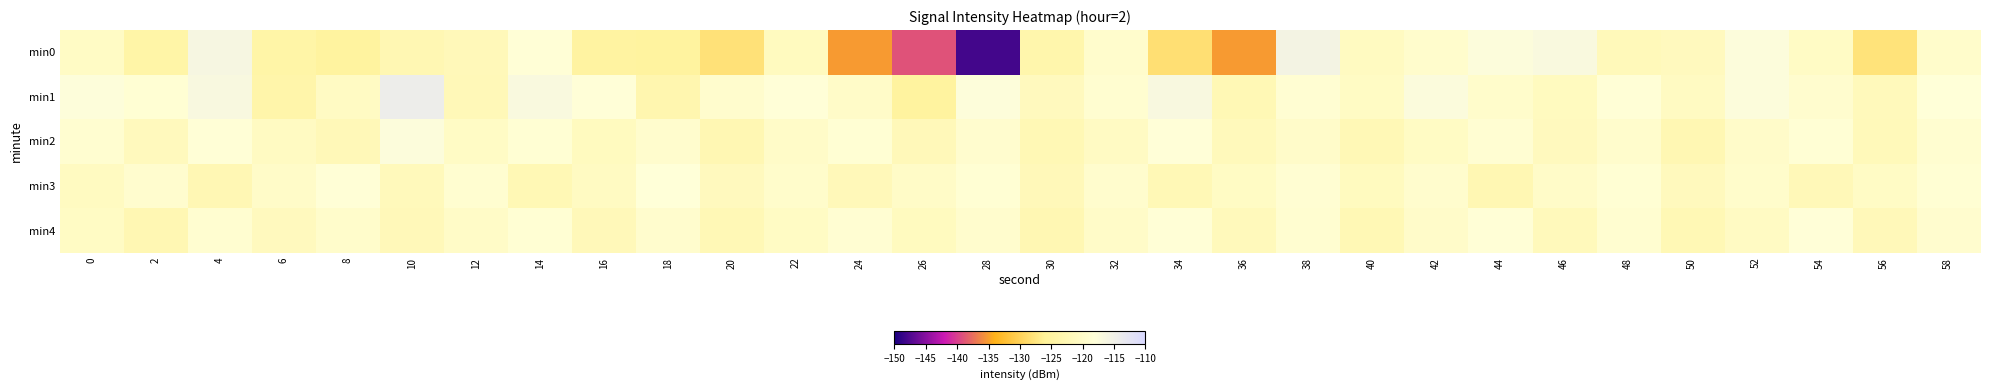

Reading right to left, list all the values displayed in this chart.

min0: 58=-119.8	56=-127.8	54=-120.4	52=-117.4	50=-121.3	48=-121.8	46=-116.8	44=-117.6	42=-119.6	40=-121.0	38=-115.6	36=-135.3	34=-128.3	32=-119.7	30=-123.6	28=-148.0	26=-139.1	24=-135.2	22=-121.2	20=-128.0	18=-125.3	16=-124.9	14=-118.4	12=-121.9	10=-122.7	8=-125.3	6=-124.1	4=-116.3	2=-124.1	0=-120.4
min1: 58=-118.1	56=-121.7	54=-119.3	52=-117.6	50=-120.9	48=-118.4	46=-121.1	44=-119.8	42=-117.3	40=-120.6	38=-118.9	36=-122.5	34=-116.7	32=-119.2	30=-121.4	28=-117.8	26=-125.3	24=-120.1	22=-118.2	20=-119.5	18=-123.2	16=-118.1	14=-116.9	12=-122.1	10=-114.5	8=-120.7	6=-123.8	4=-116.6	2=-118.7	0=-117.8
min2: 58=-119.1	56=-121.8	54=-118.5	52=-120.0	50=-122.7	48=-119.6	46=-121.3	44=-118.8	42=-120.5	40=-122.2	38=-119.9	36=-121.6	34=-118.2	32=-120.7	30=-122.4	28=-119.3	26=-121.9	24=-118.6	22=-120.1	20=-122.8	18=-119.5	16=-121.2	14=-118.7	12=-120.4	10=-117.6	8=-122.1	6=-120.8	4=-118.3	2=-121.5	0=-119.2
min3: 58=-118.7	56=-120.4	54=-122.1	52=-119.8	50=-121.5	48=-118.6	46=-120.1	44=-122.8	42=-119.5	40=-121.2	38=-118.9	36=-120.6	34=-122.3	32=-119.4	30=-121.9	28=-118.6	26=-120.3	24=-122.0	22=-119.7	20=-121.4	18=-118.1	16=-120.8	14=-122.5	12=-119.2	10=-121.7	8=-118.4	6=-120.1	4=-122.6	2=-119.3	0=-121.0
min4: 58=-119.3	56=-121.9	54=-118.2	52=-120.7	50=-122.4	48=-119.1	46=-121.6	44=-118.3	42=-120.0	40=-122.5	38=-119.2	36=-121.7	34=-118.4	32=-120.1	30=-122.8	28=-119.5	26=-121.2	24=-118.9	22=-120.6	20=-122.3	18=-119.4	16=-121.9	14=-118.6	12=-120.3	10=-122.0	8=-119.7	6=-121.4	4=-119.1	2=-122.8	0=-120.5